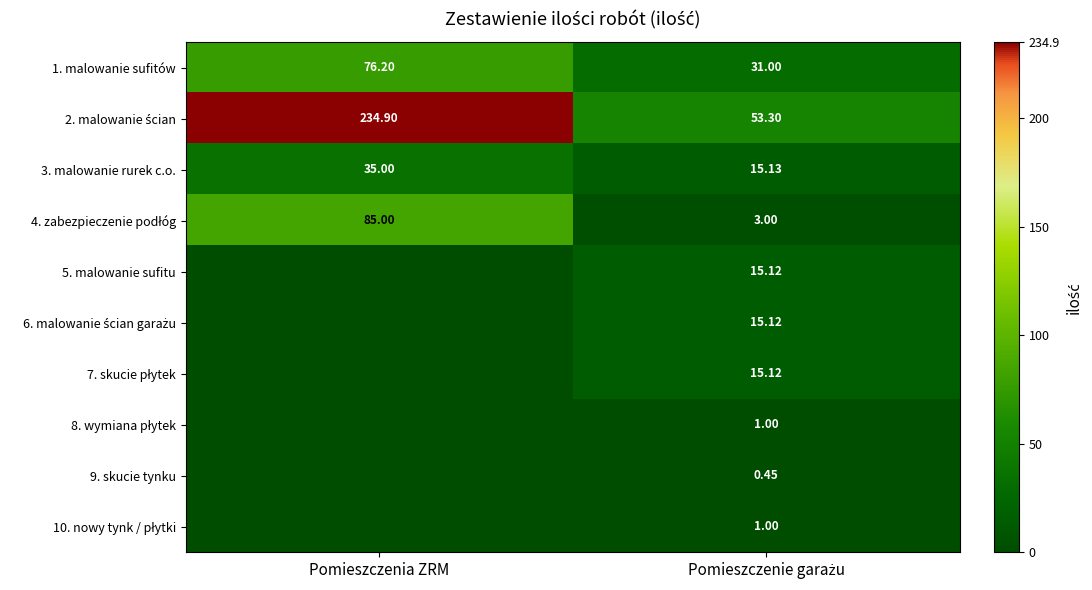

Where does the 1. malowanie sufitów series first go above 76?

Pomieszczenia ZRM